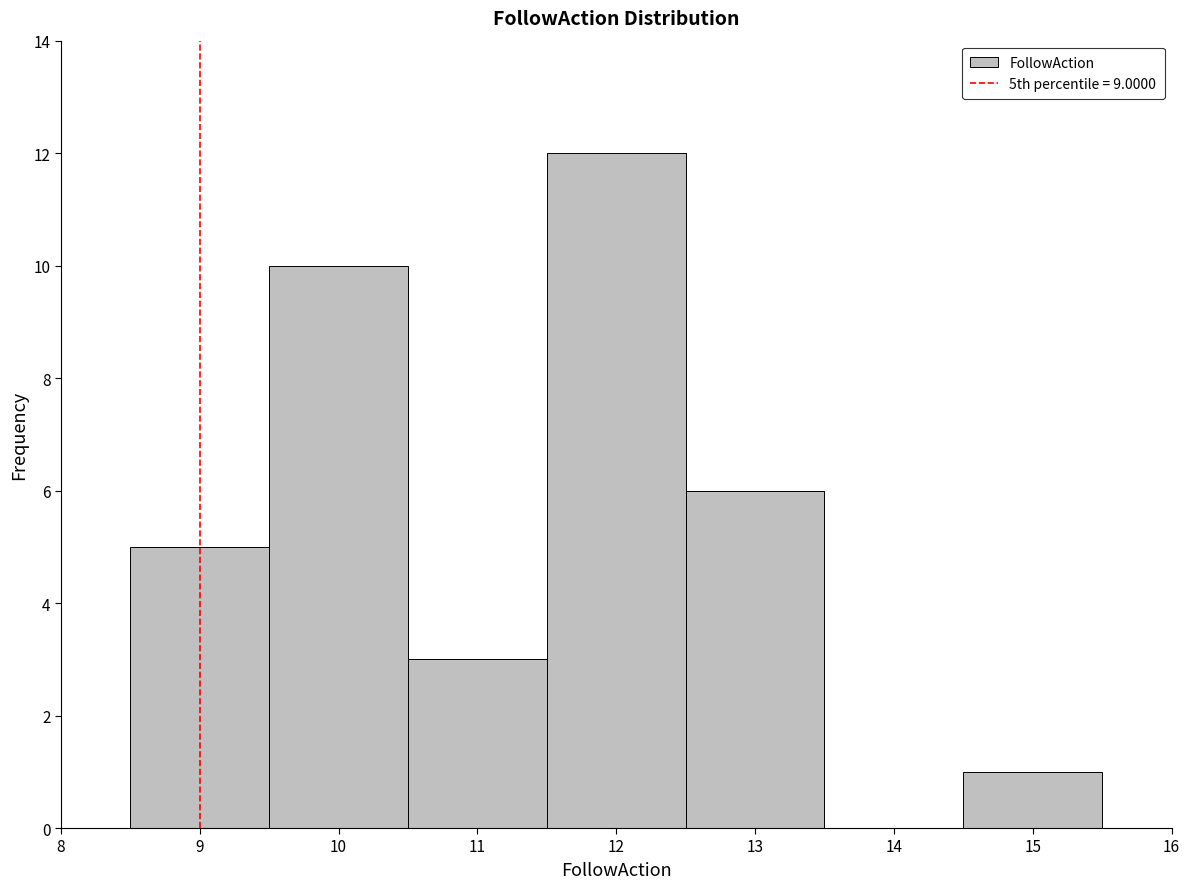

Over which range of the x-axis is the bar tallest?

11.5 to 12.5